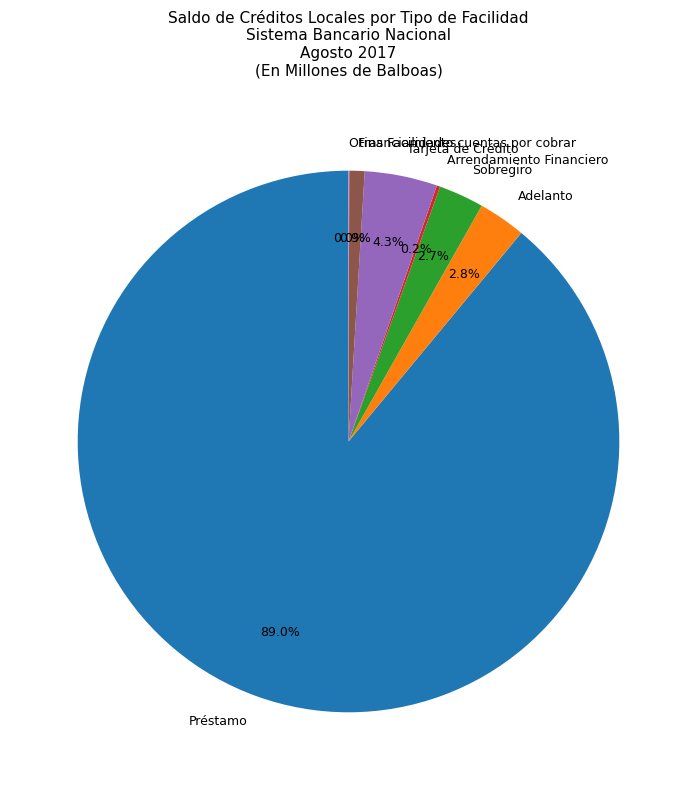

To the nearest percent, what is the difference between the Préstamo and Sobregiro slice percentages?

86%